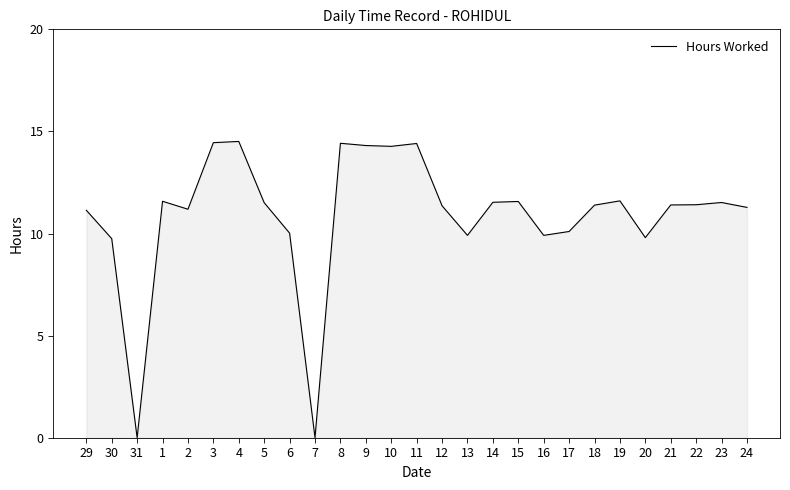

How many lines are shown in the chart?

1